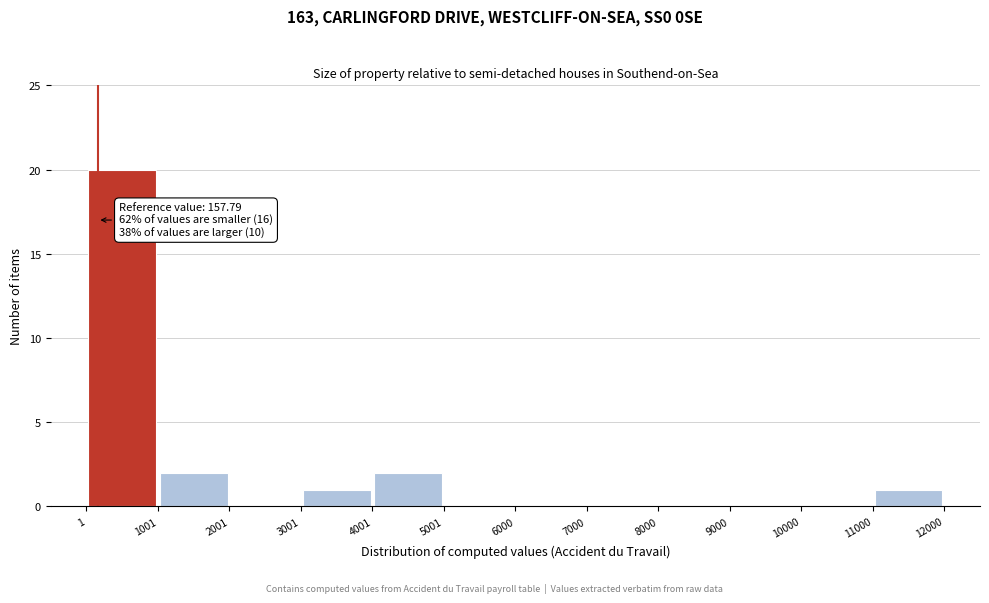

Which range on the x-axis has the tallest bar?

1 to 1001